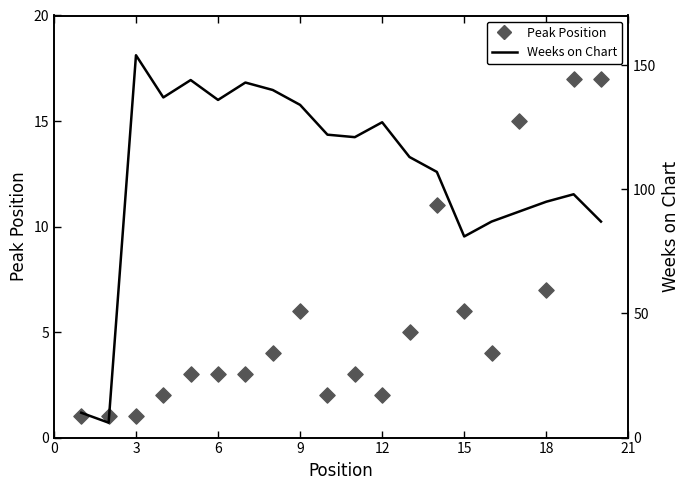

Which series has the largest Y range (max minus min)?

Weeks on Chart